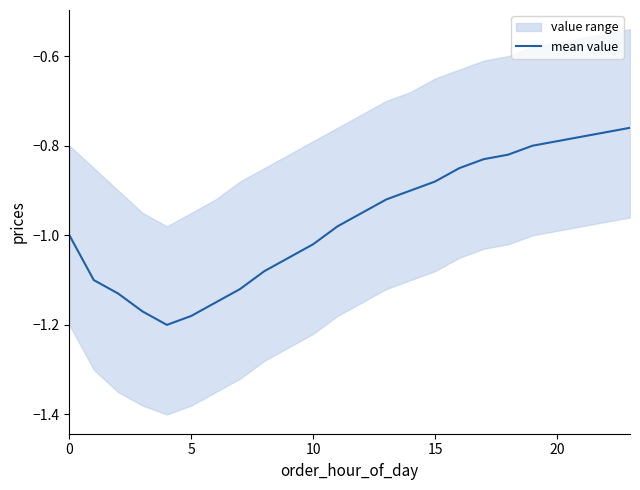

Which label corresponds to the largest value in the chart?

23